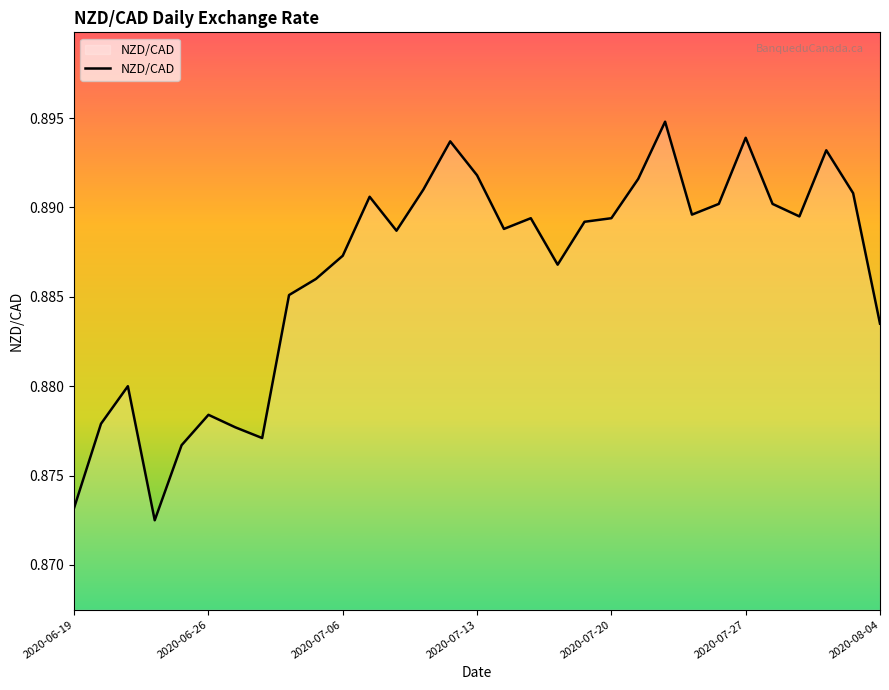

What is the maximum value shown in the chart?

0.9